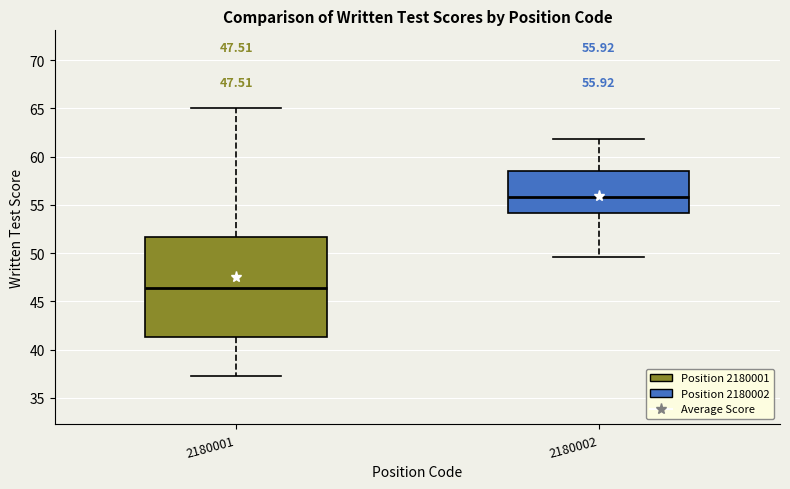

Which box has the highest median line?

2180002